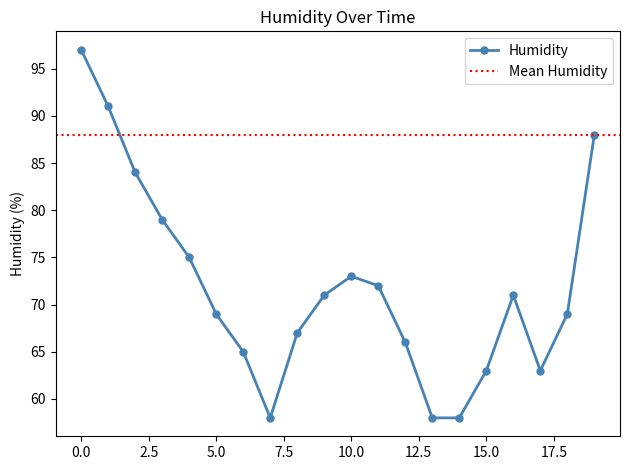

Where is the first local maximum for Humidity?

10.0